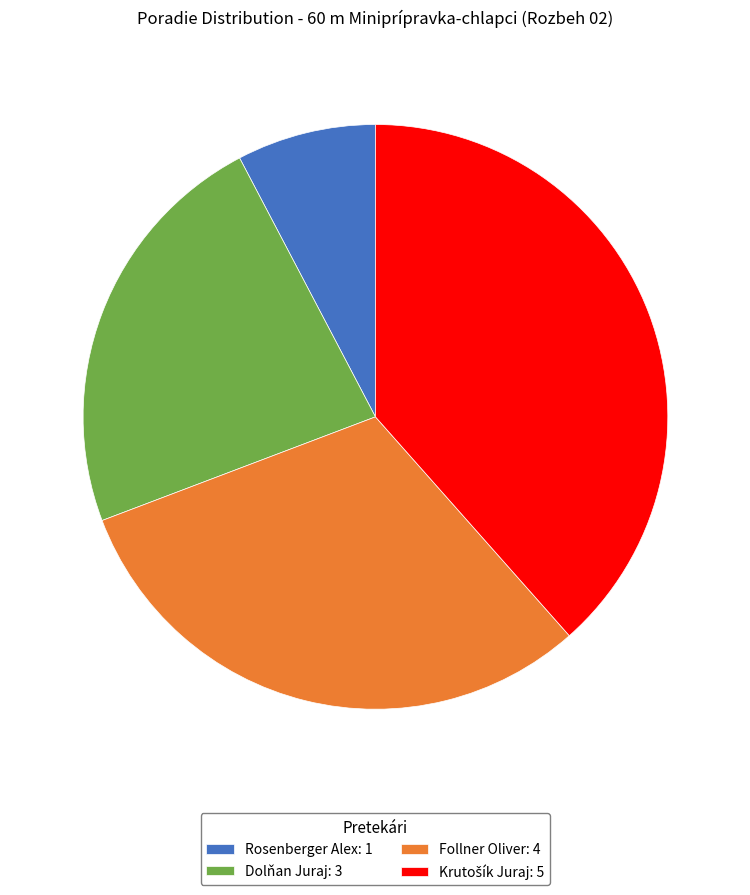

What is the smallest slice in the pie chart?

Rosenberger Alex